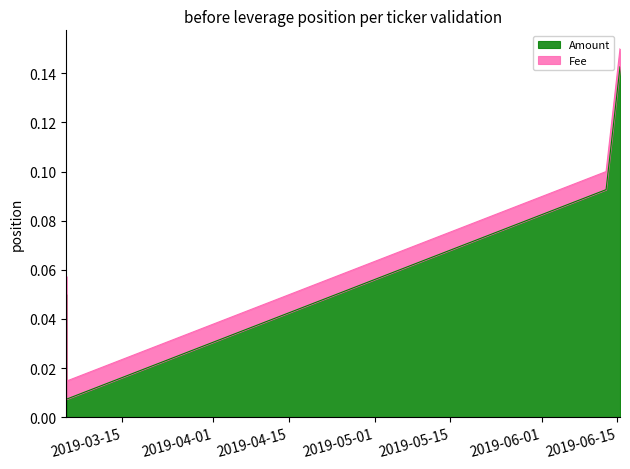

Does the chart have visible grid lines?

No